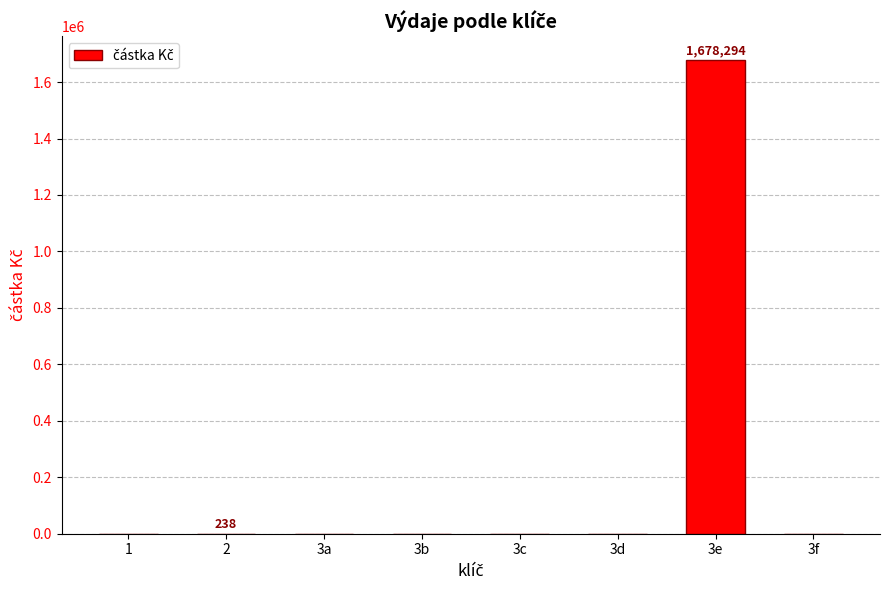

The chart shows a value of -862326 at 3f. True or false?

False